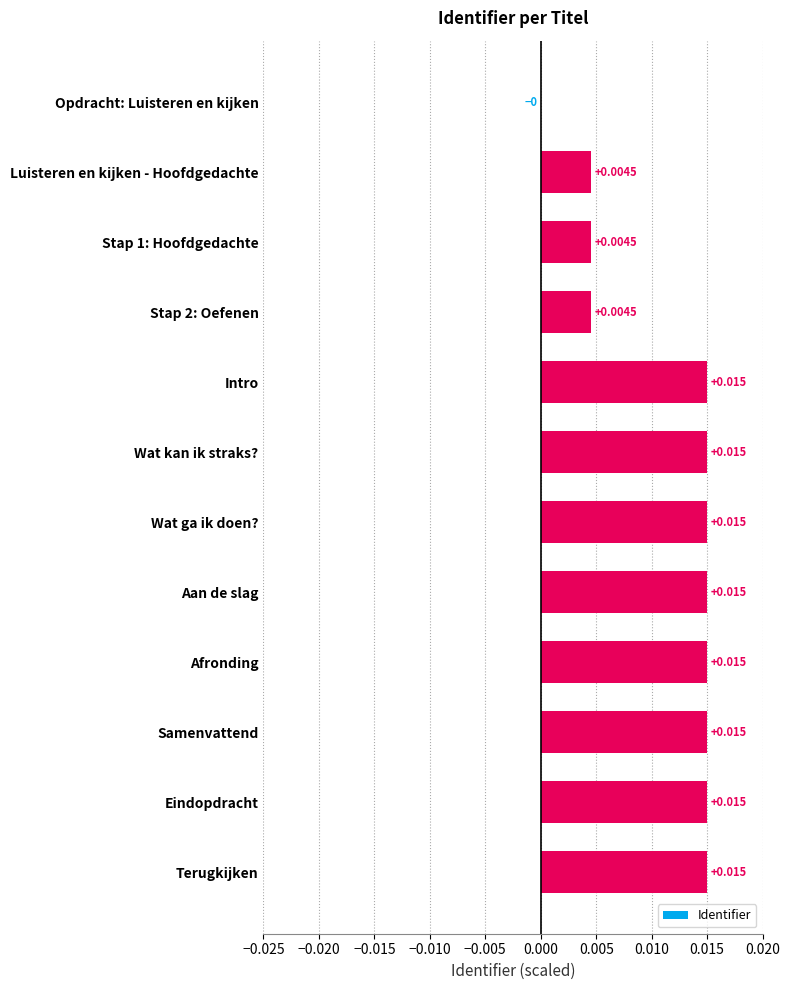

Where is the data nearest to the value 0?

Opdracht: Luisteren en kijken